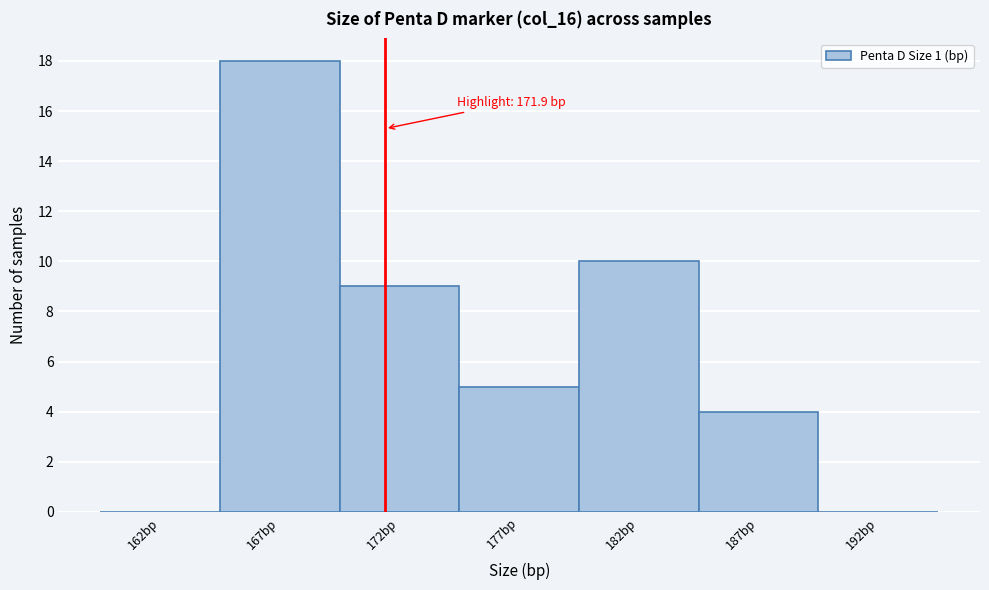

Reading left to right, transcribe all the data shown in this chart.

162bp=0	167bp=18	172bp=9	177bp=5	182bp=10	187bp=4	192bp=0